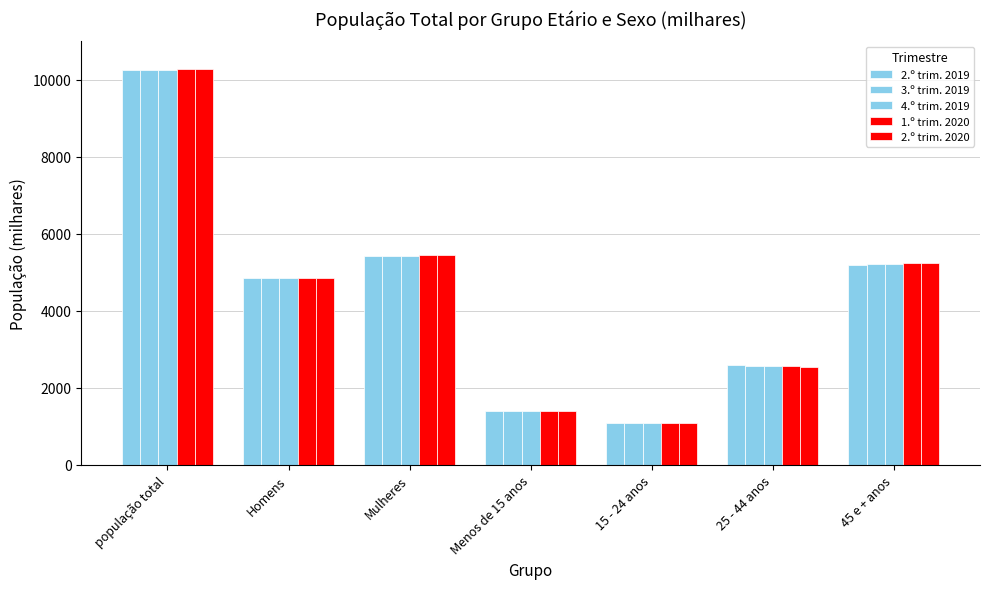

Which category has the lowest value in the 1.º trim. 2020 series?

15 - 24 anos